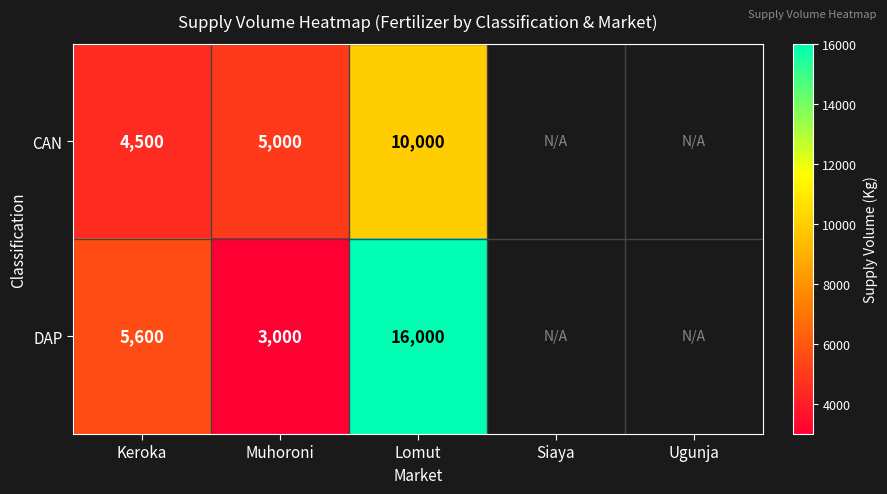

At how many categories does at least one series exceed 8860?

1